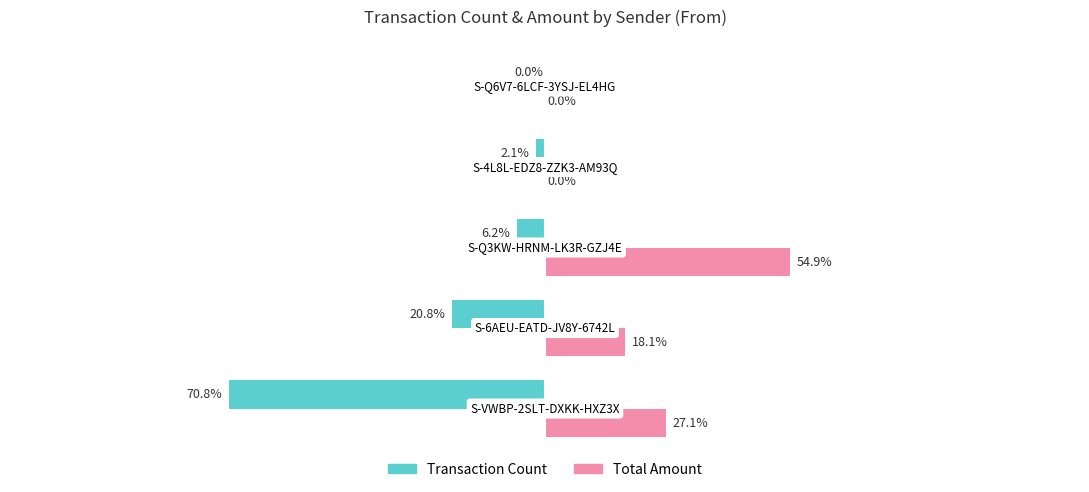

Which series has the largest total across all categories?

Total Amount